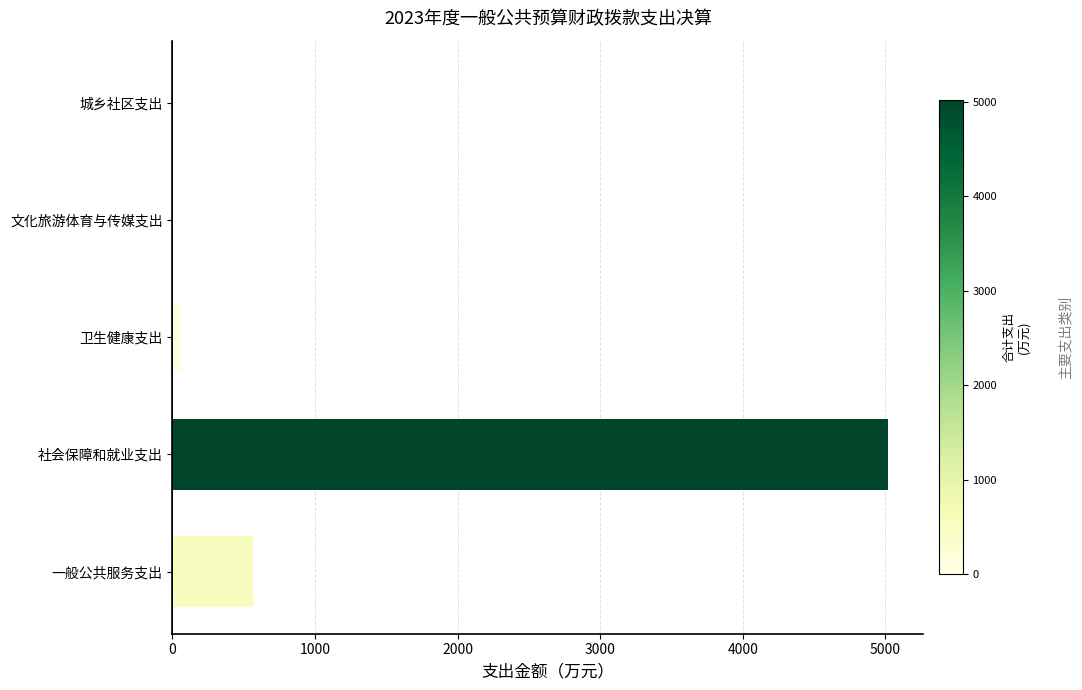

Is it true that the value at 城乡社区支出 is -2689.3?

False